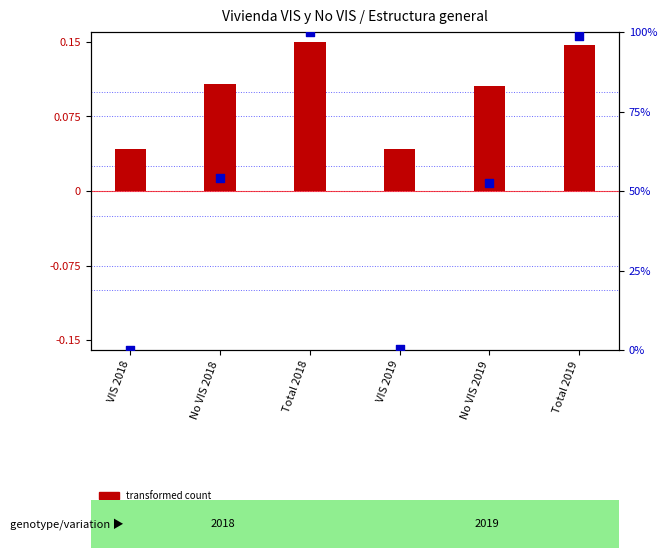

At which category is the sum across all series the highest?

Total 2018